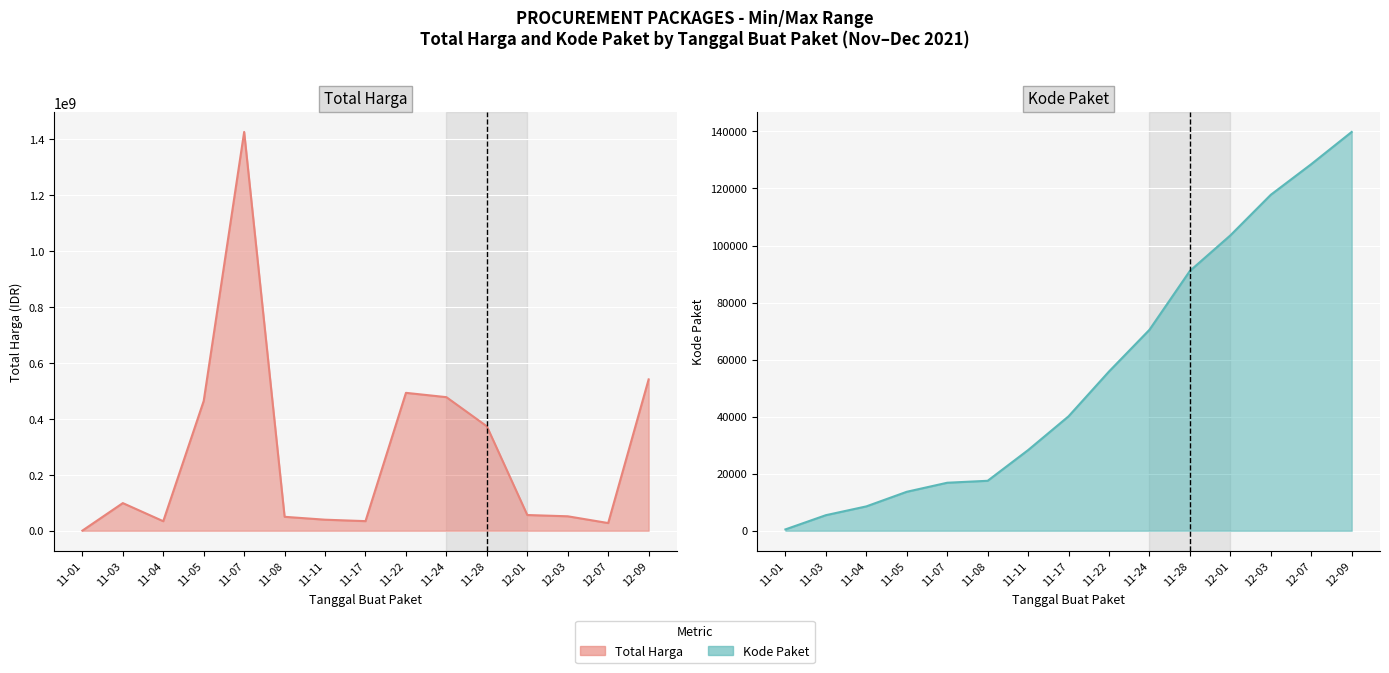

Which series has the largest total across all categories?

Total Harga